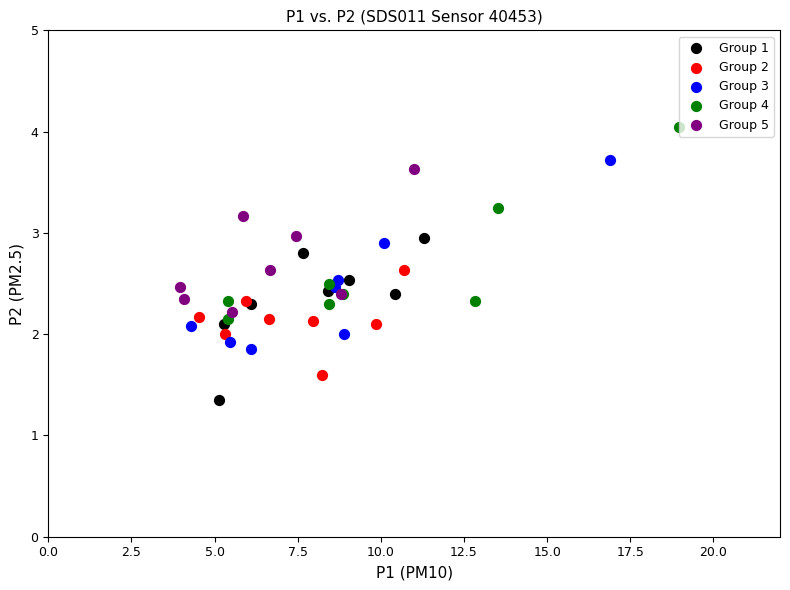

Which series contains the highest Y value?

Group 4